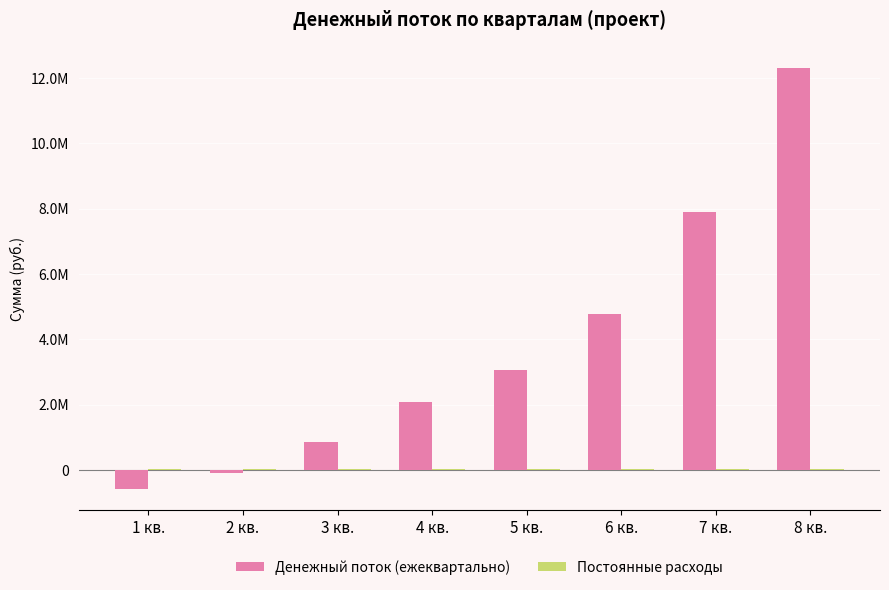

Are the bars horizontal?

No